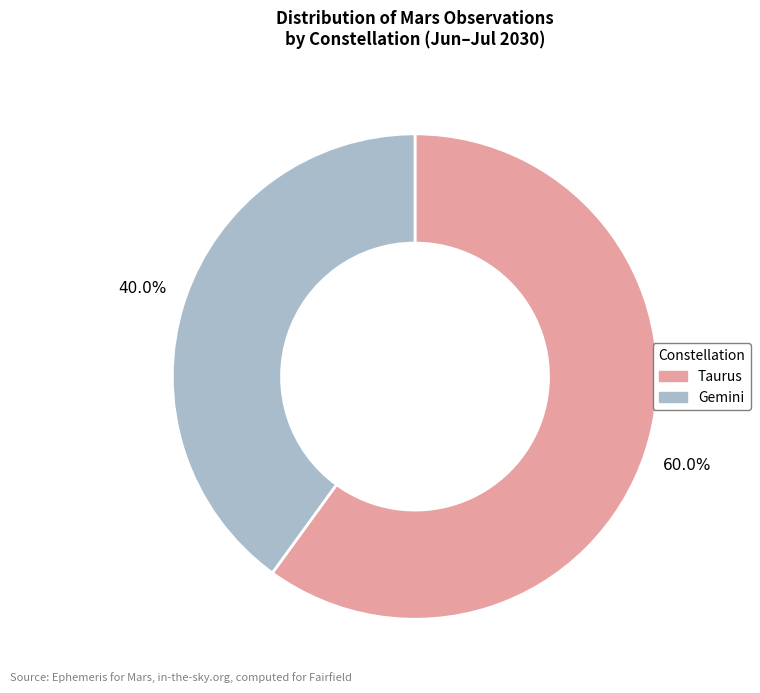

Which slice represents more than half of the pie?

Taurus